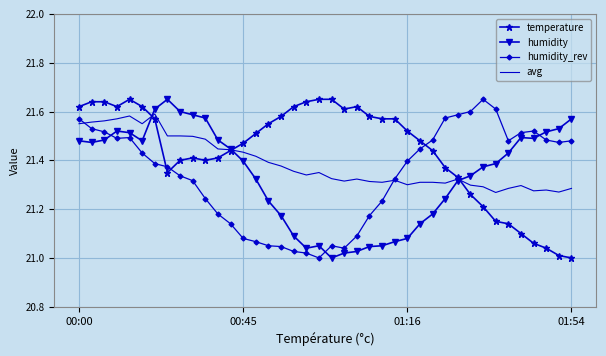

Which series has the largest total across all categories?

temperature